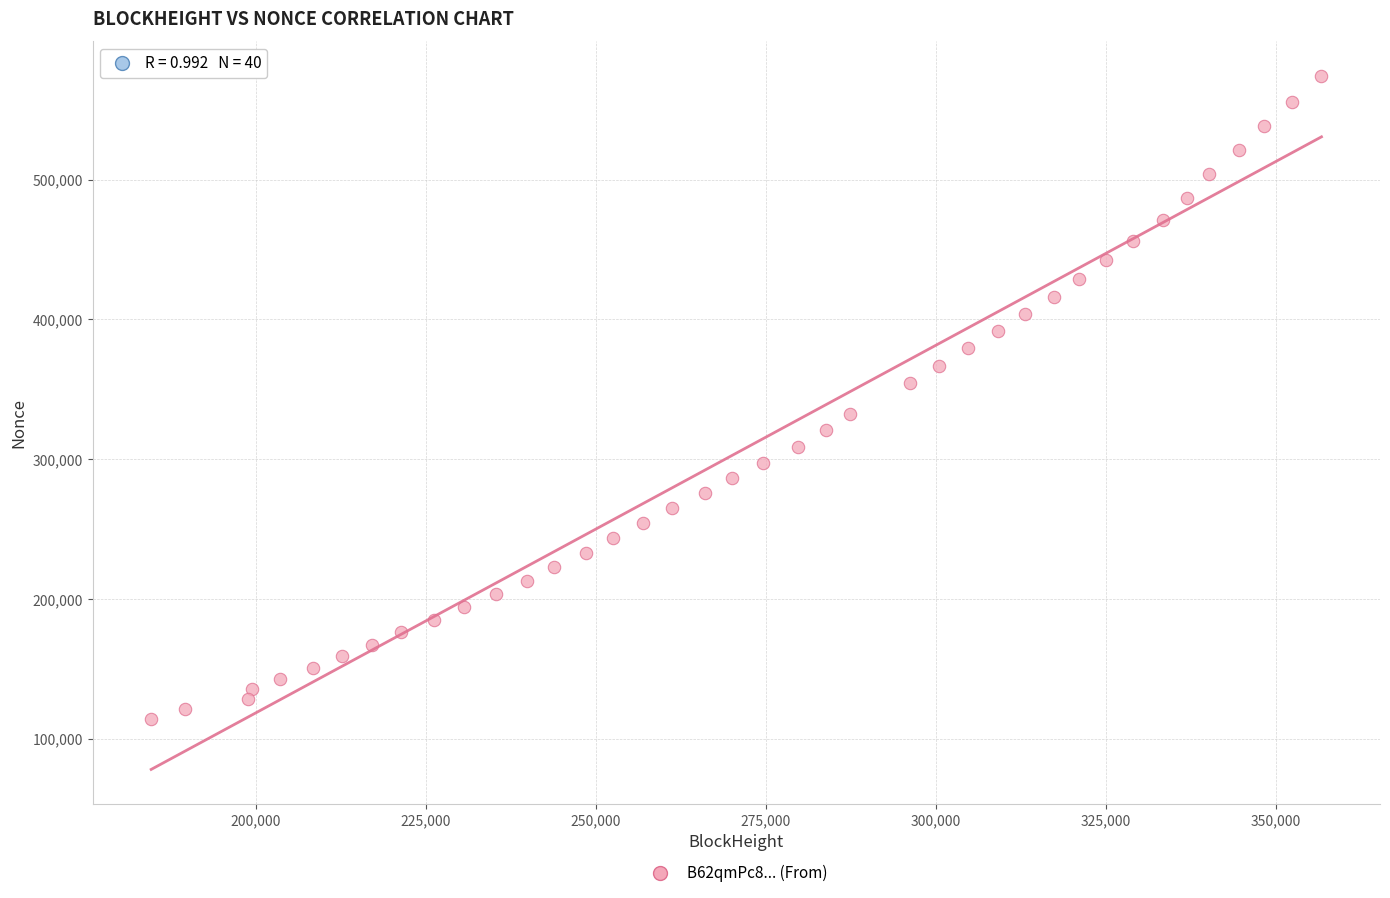

What is the range of Y values (max minus min)?

459849